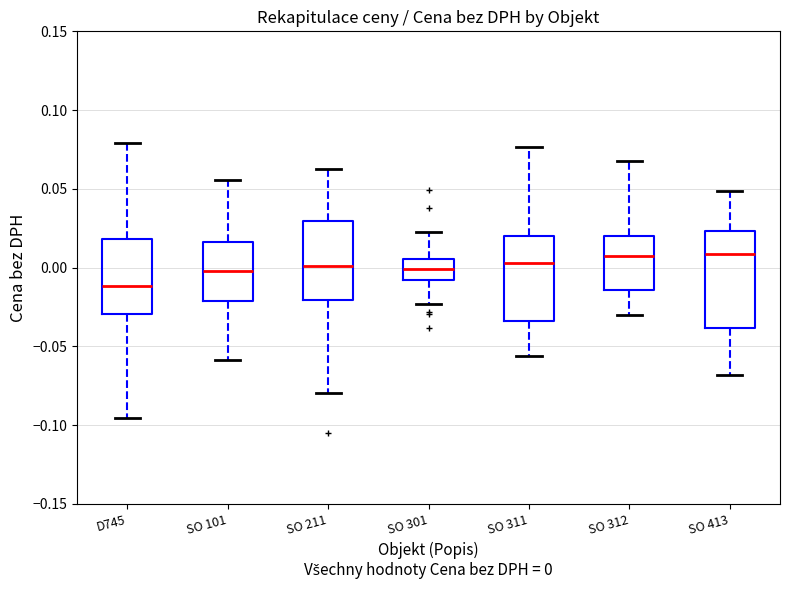

Where does the median line of the box for D745 sit on the y-axis? The values are not printed on the chart, so give them approximately, as read against the axis.

-0.010